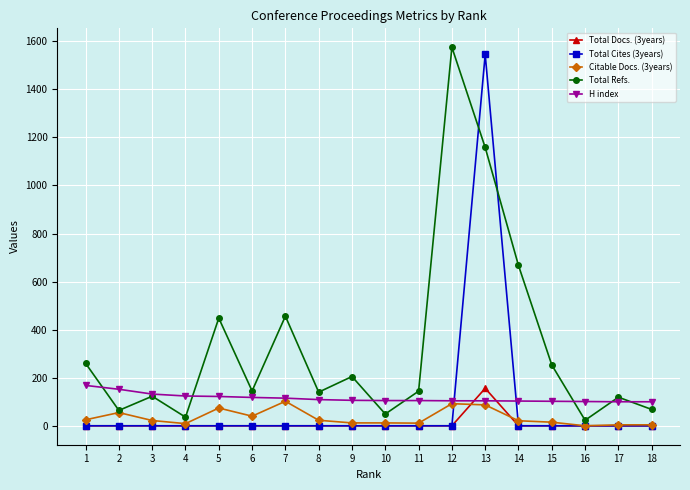

Is the value of H index at 1 greater than the value of Citable Docs. (3years) at 7?

Yes